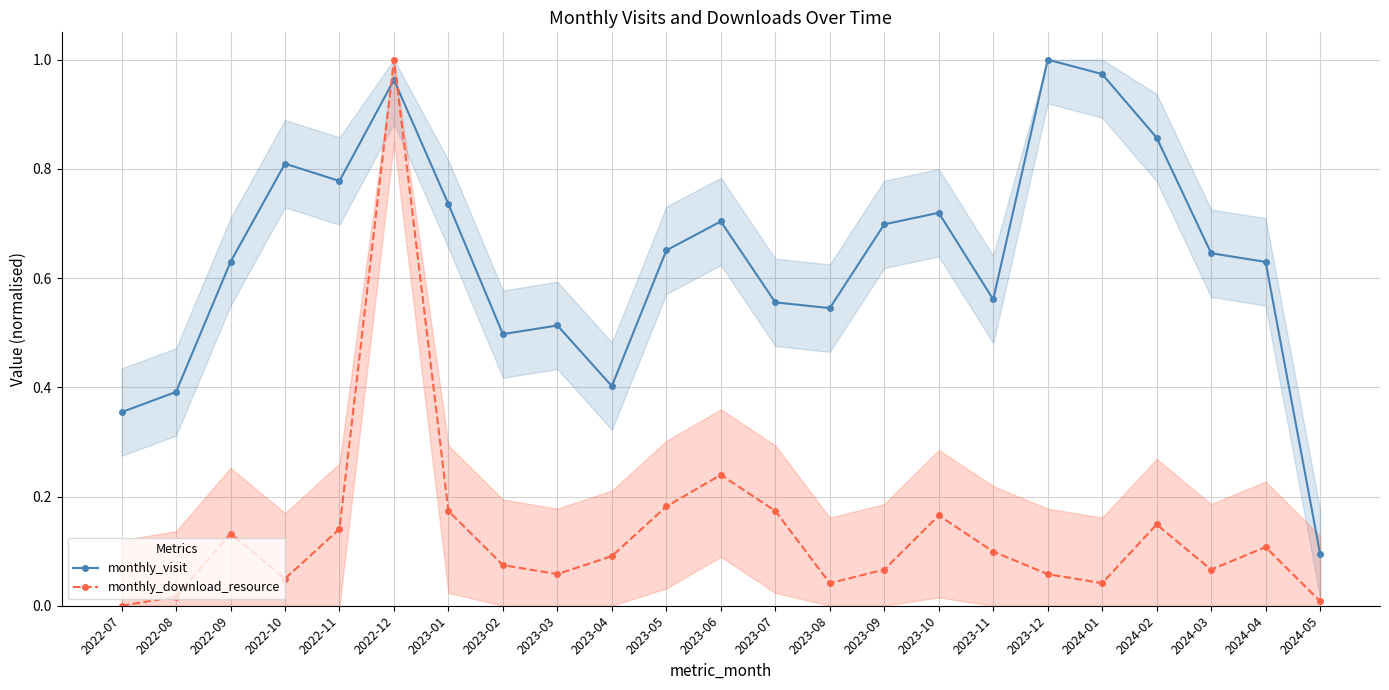

At which label does monthly_download_resource reach its minimum?

2022-07